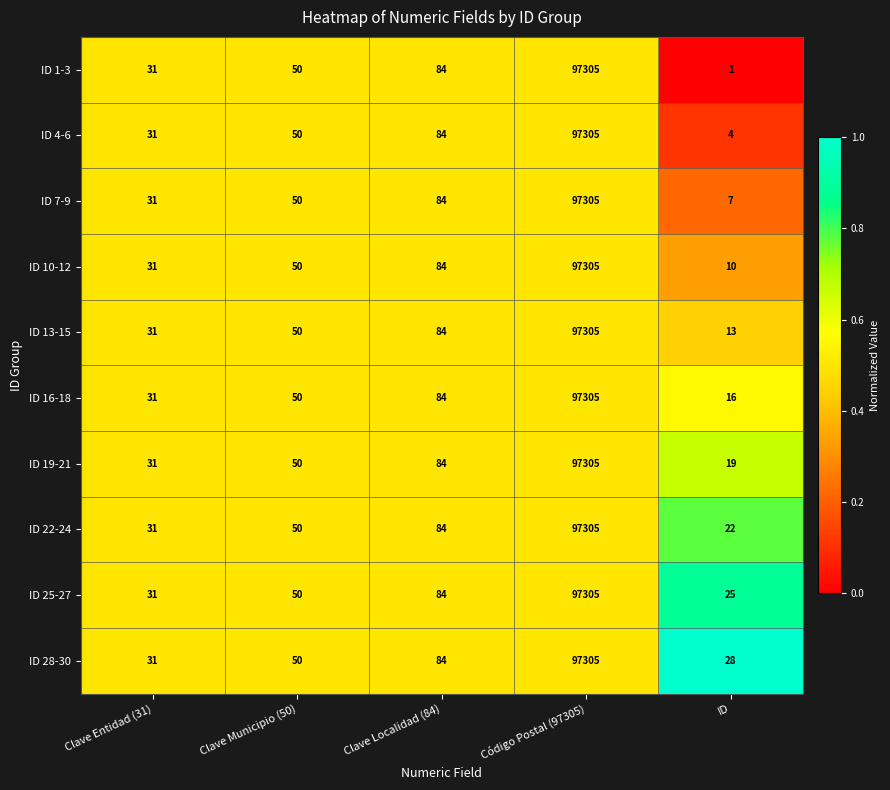

True or false: ID 25-27 has a value of 84 at Clave Localidad (84).

True